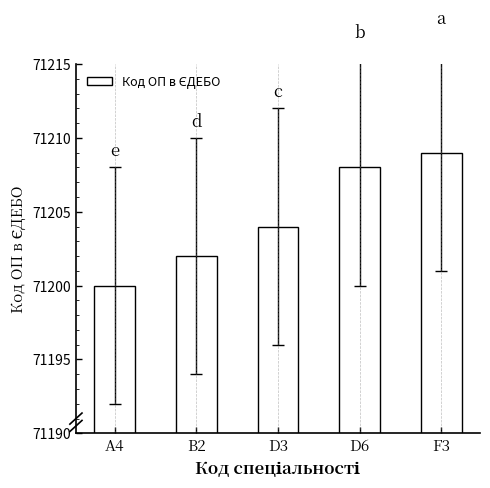

Reading left to right, extract all data points from this chart.

A4=71200	B2=71202	D3=71204	D6=71208	F3=71209